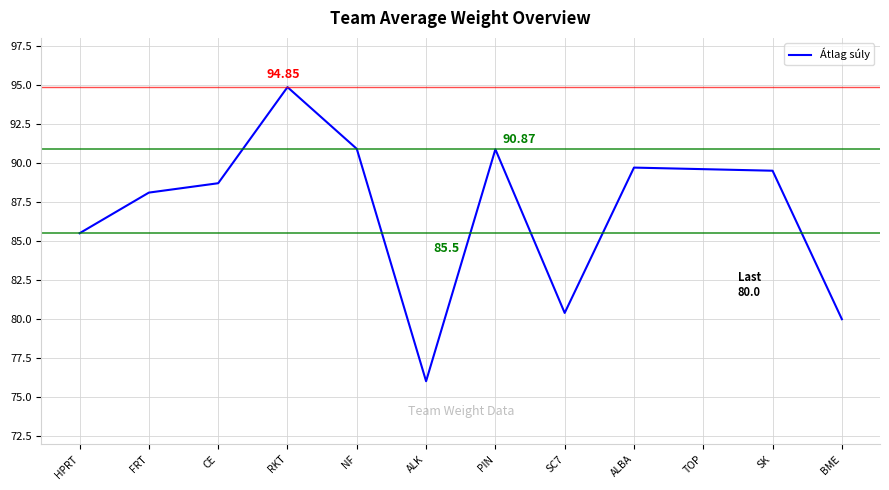

What is the approximate value at ALK?

76.0